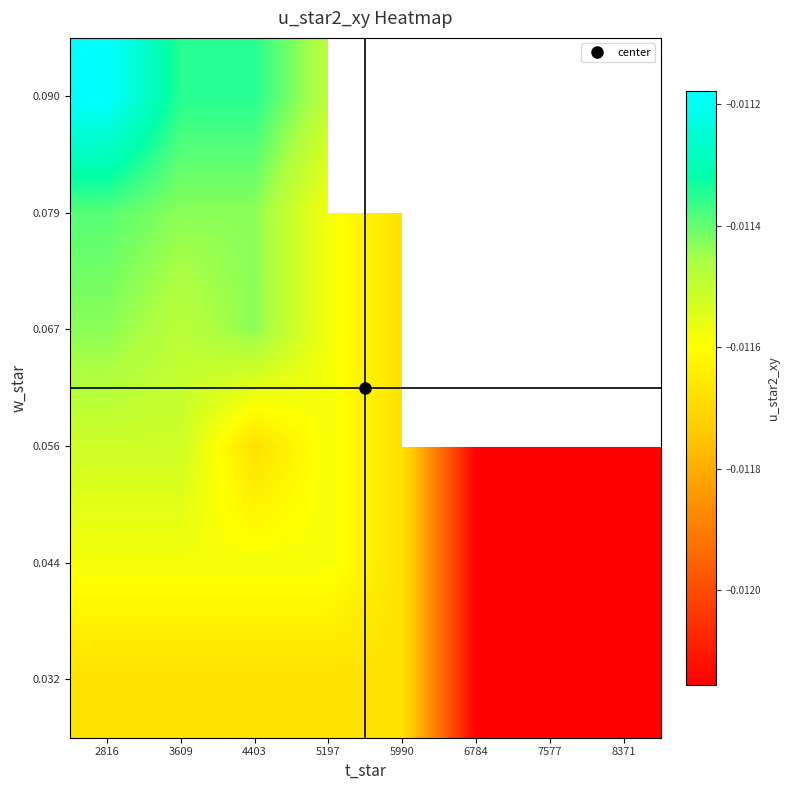

True or false: 0.056 has a value of -0.0 at 6784.

False